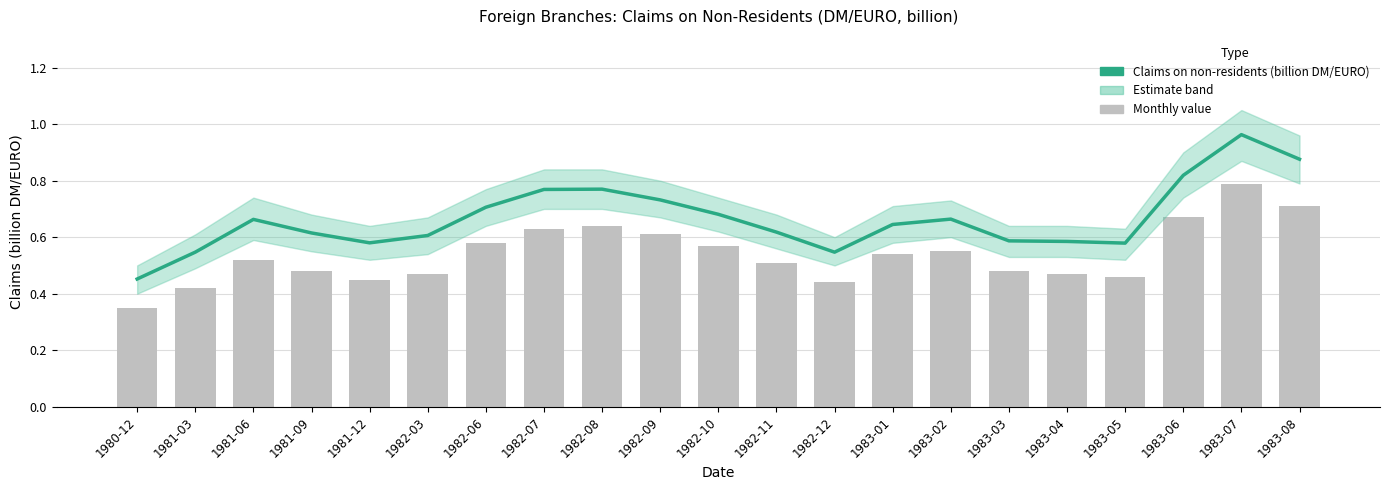

What position from the left is 1982-10?

11